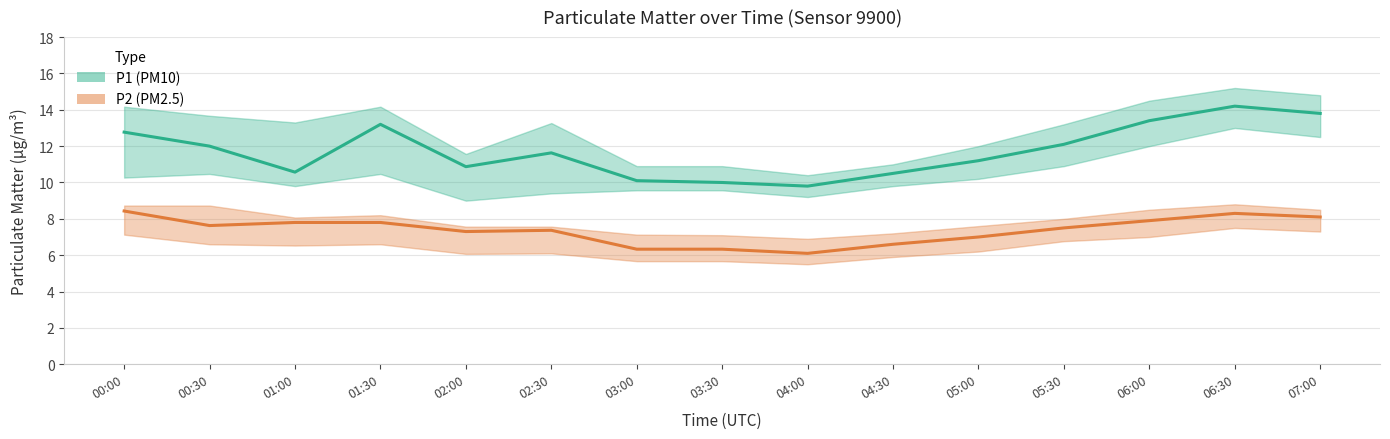

What is the sum of all P2 (PM2.5) values?

110.5